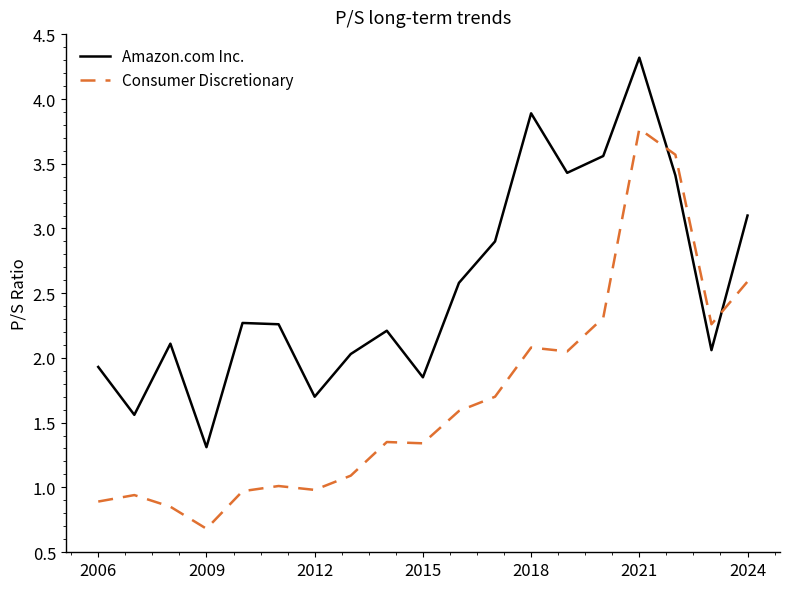

Which series has the largest total across all categories?

Amazon.com Inc.